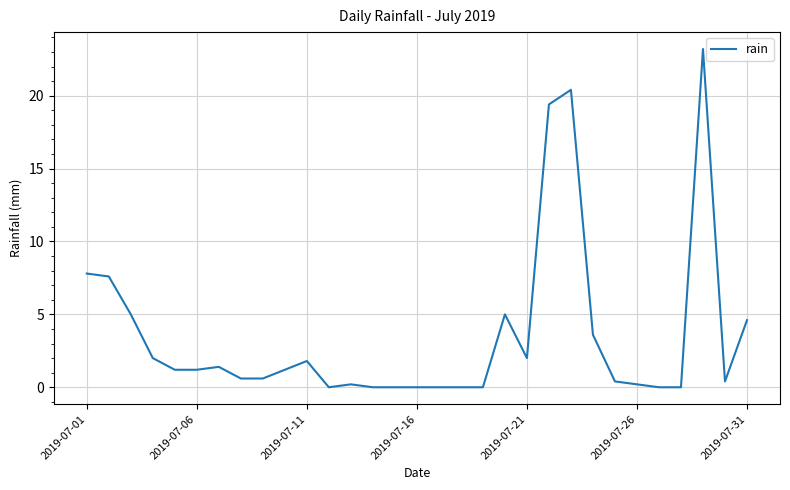

What is the maximum value shown in the chart?

23.2